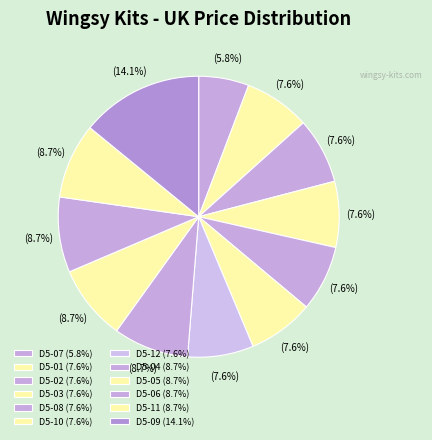

Which has a higher value, D5-11 or D5-08?

D5-11